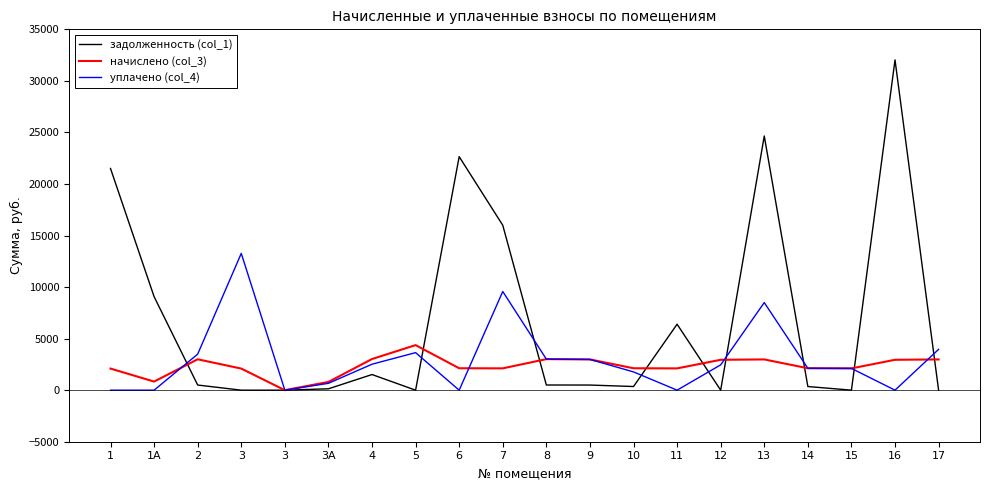

Is it true that уплачено (col_4) equals 5131.0 at 3?

False